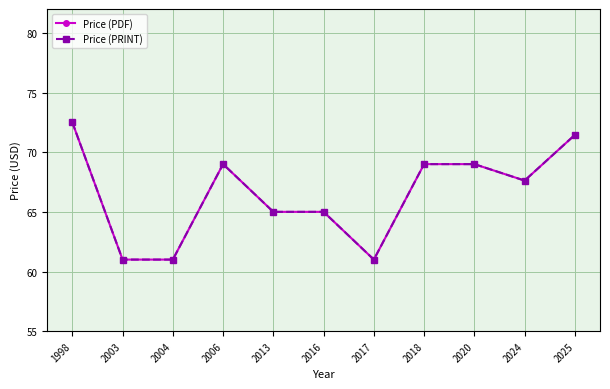

Reading right to left, list all the values displayed in this chart.

Price (PDF): 71.5	67.6	69.0	69.0	61.0	65.0	65.0	69.0	61.0	61.0	72.5
Price (PRINT): 71.5	67.6	69.0	69.0	61.0	65.0	65.0	69.0	61.0	61.0	72.5